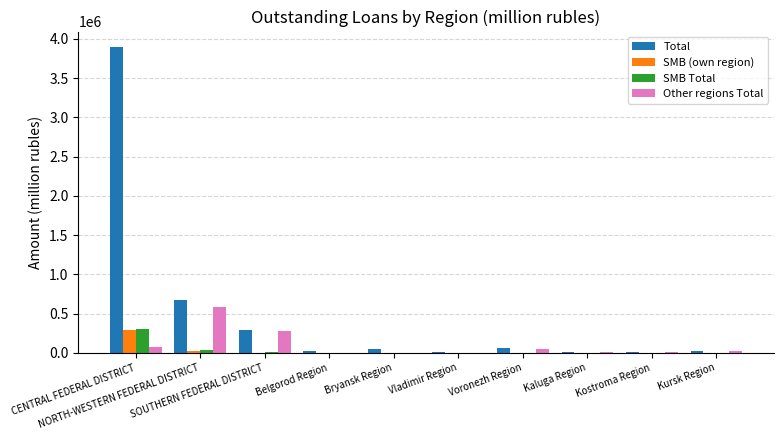

What is the highest value of the Total series?

3899659